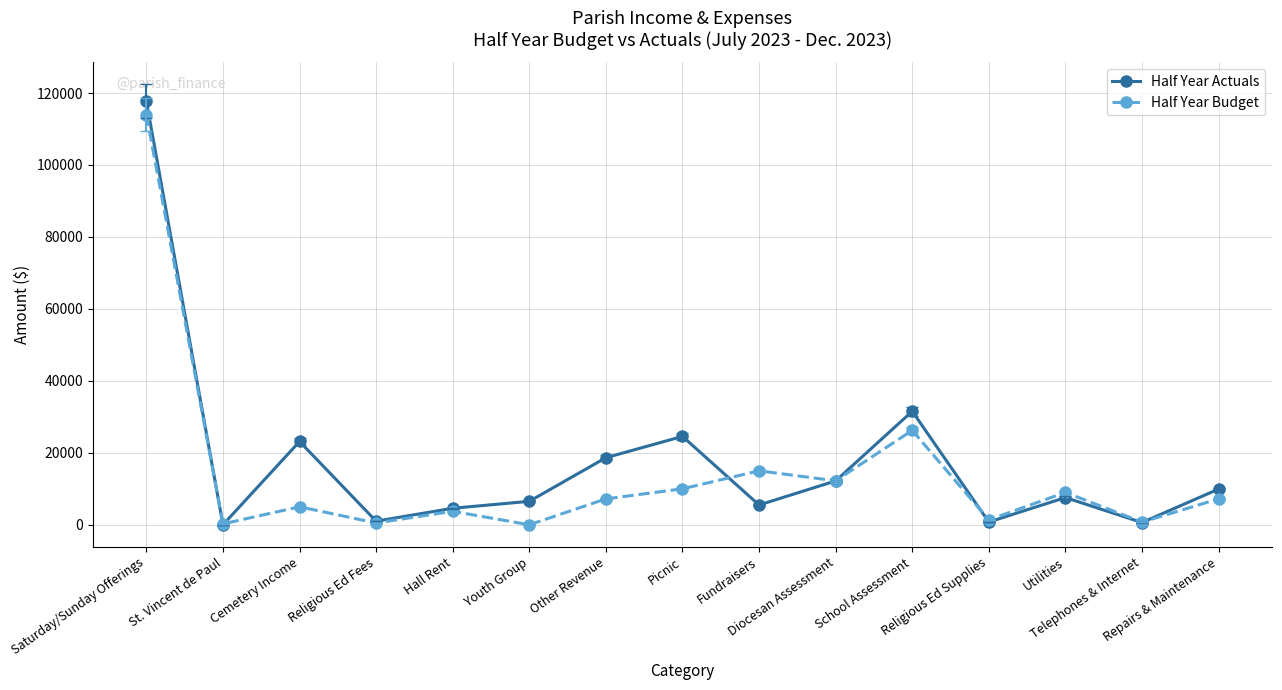

What is the value of the Half Year Budget point at the 5th from the left?

3750.0